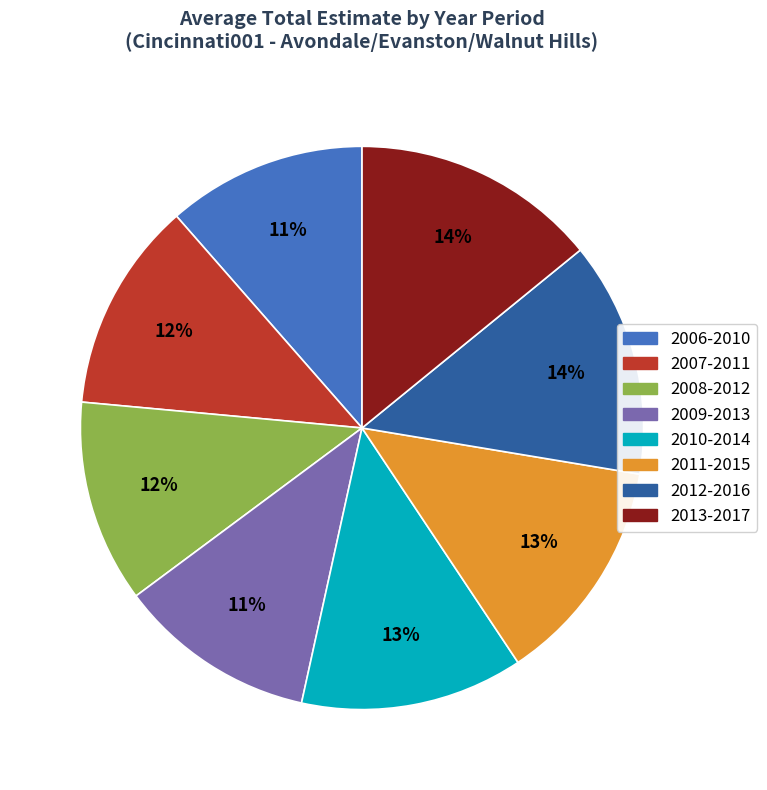

Is it true that 2012-2016 is 14% of the pie?

True